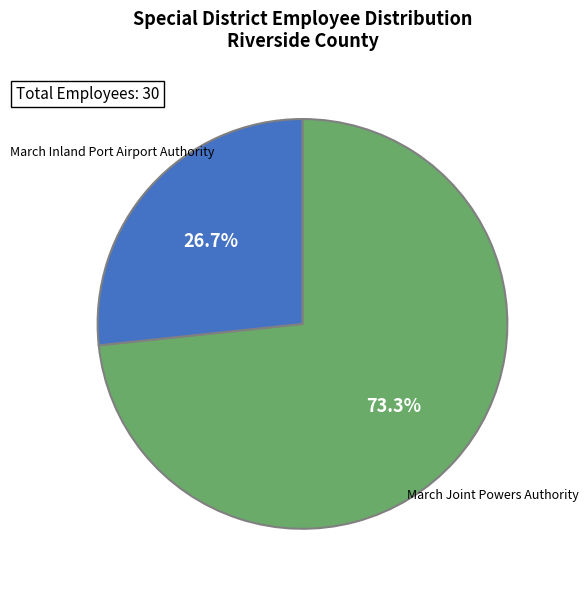

Rank the categories by value from lowest to highest.

March Inland Port Airport Authority, March Joint Powers Authority